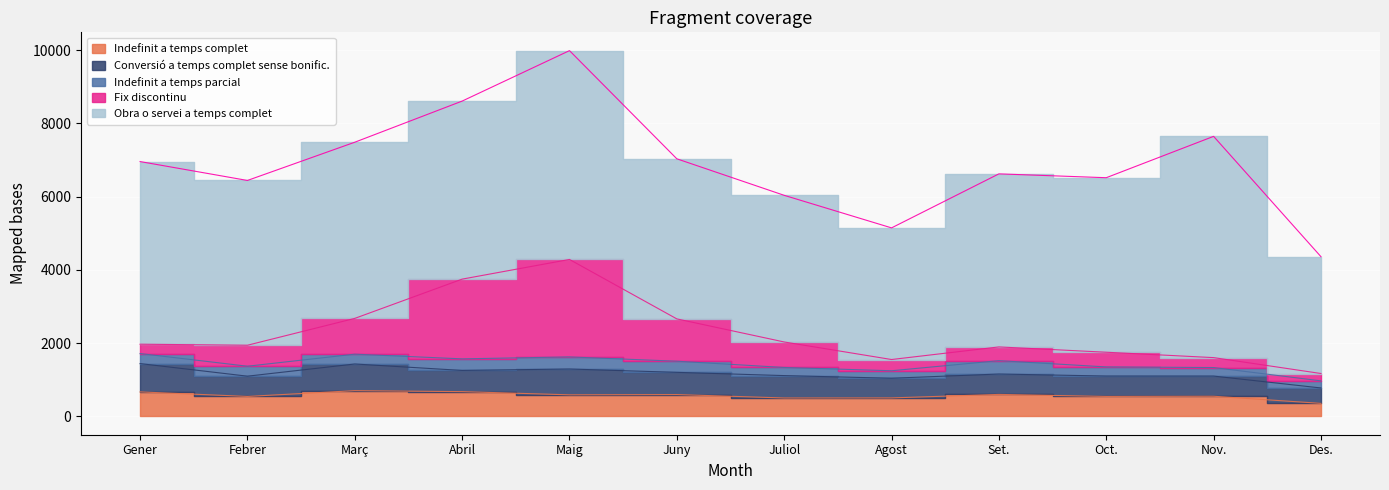

How many values in the Conversió a temps complet sense bonific. series are below 579?

6